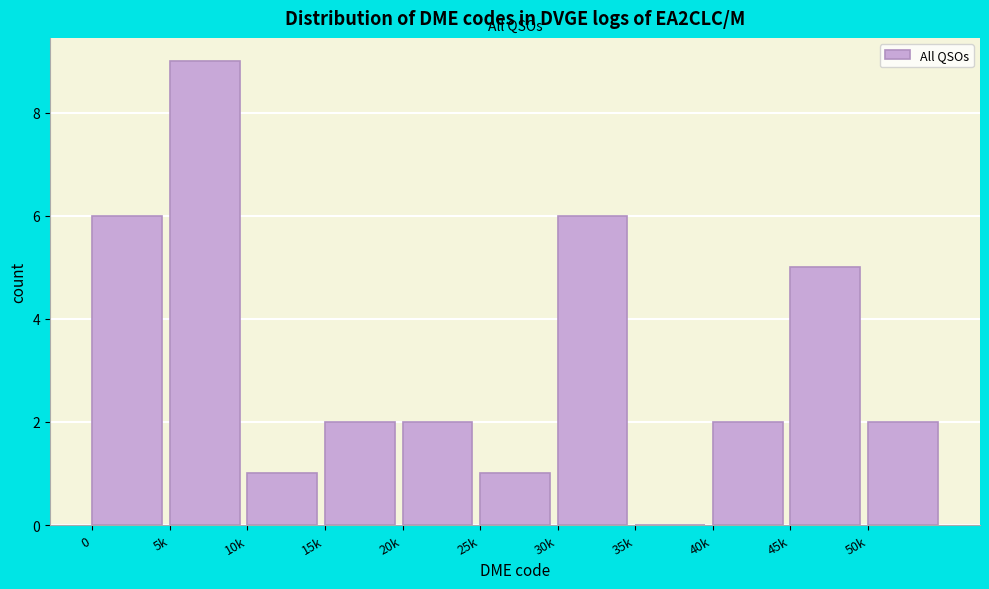

Reading left to right, list all the values displayed in this chart.

0=6	5k=9	10k=1	15k=2	20k=2	25k=1	30k=6	35k=0	40k=2	45k=5	50k=2